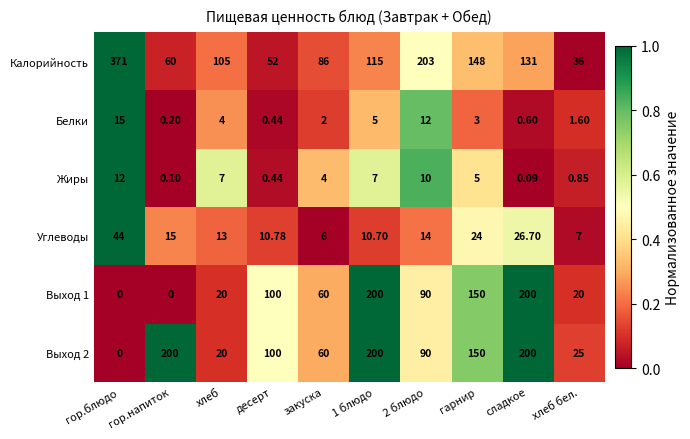

Which series has the largest total across all categories?

Калорийность